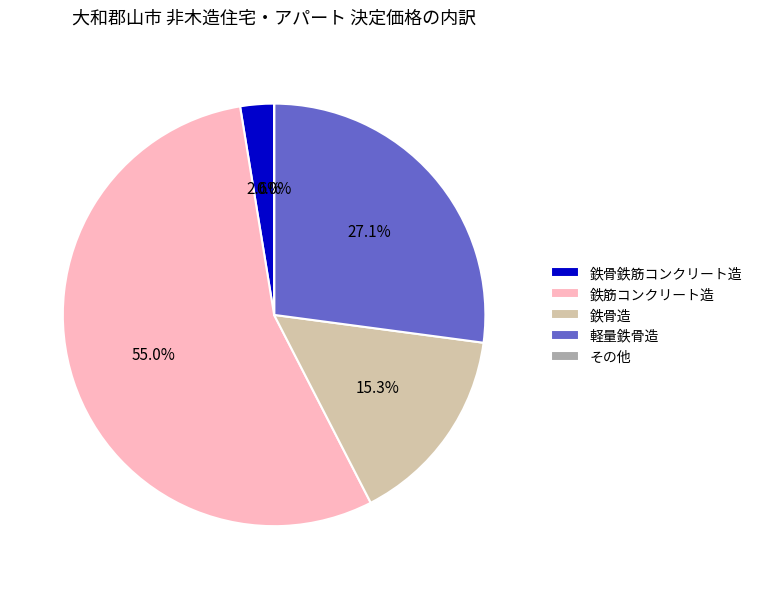

Combined, do 鉄骨鉄筋コンクリート造 and 鉄筋コンクリート造 account for over 50%?

Yes